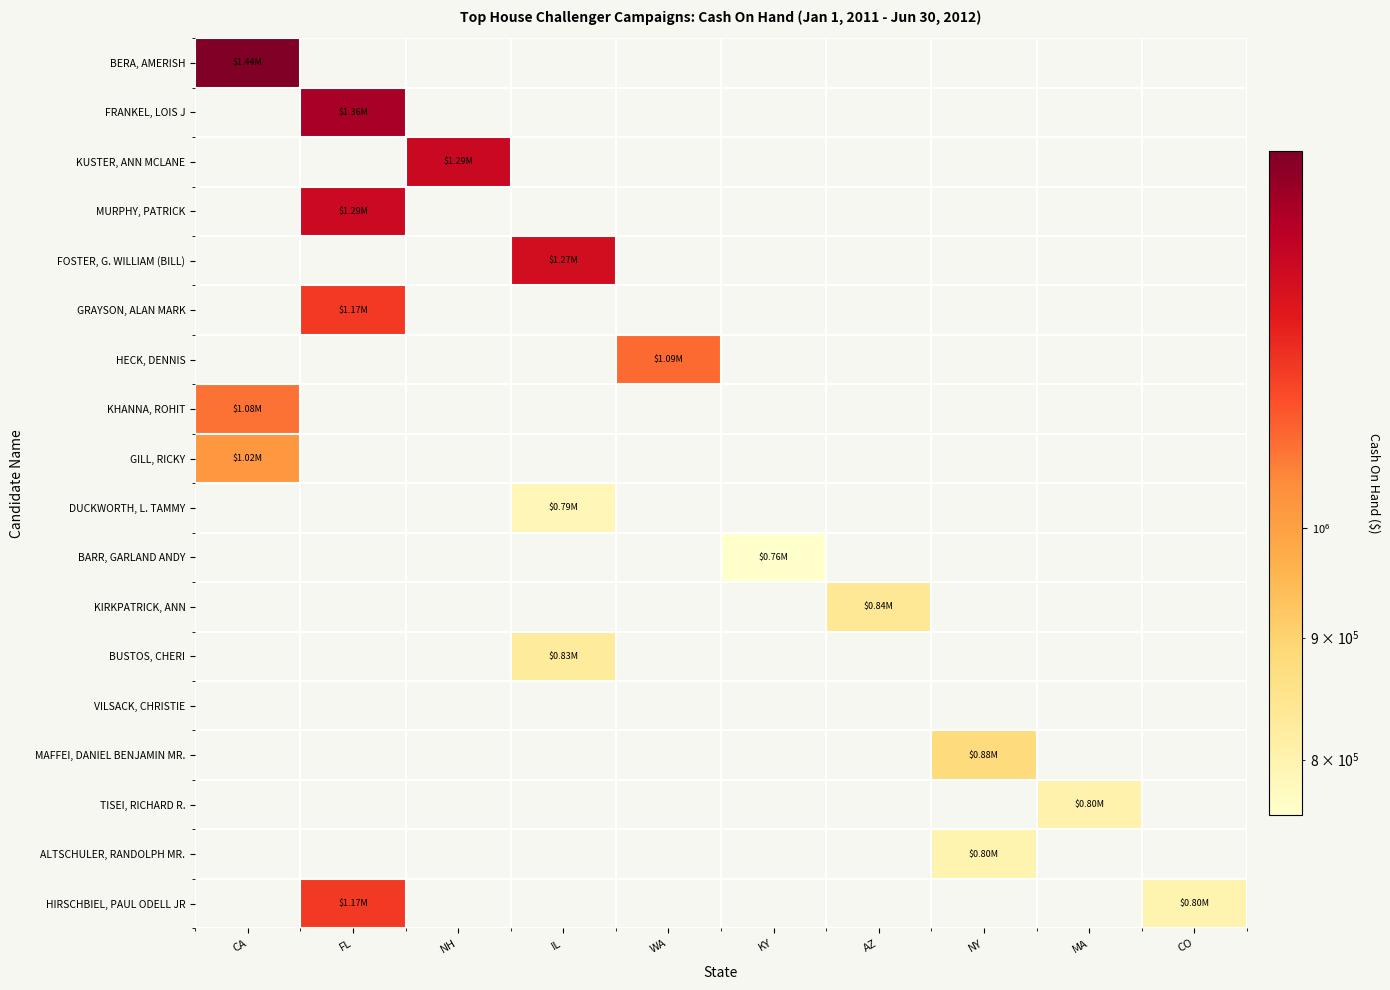

What is the maximum value shown in the chart?

1439165.0